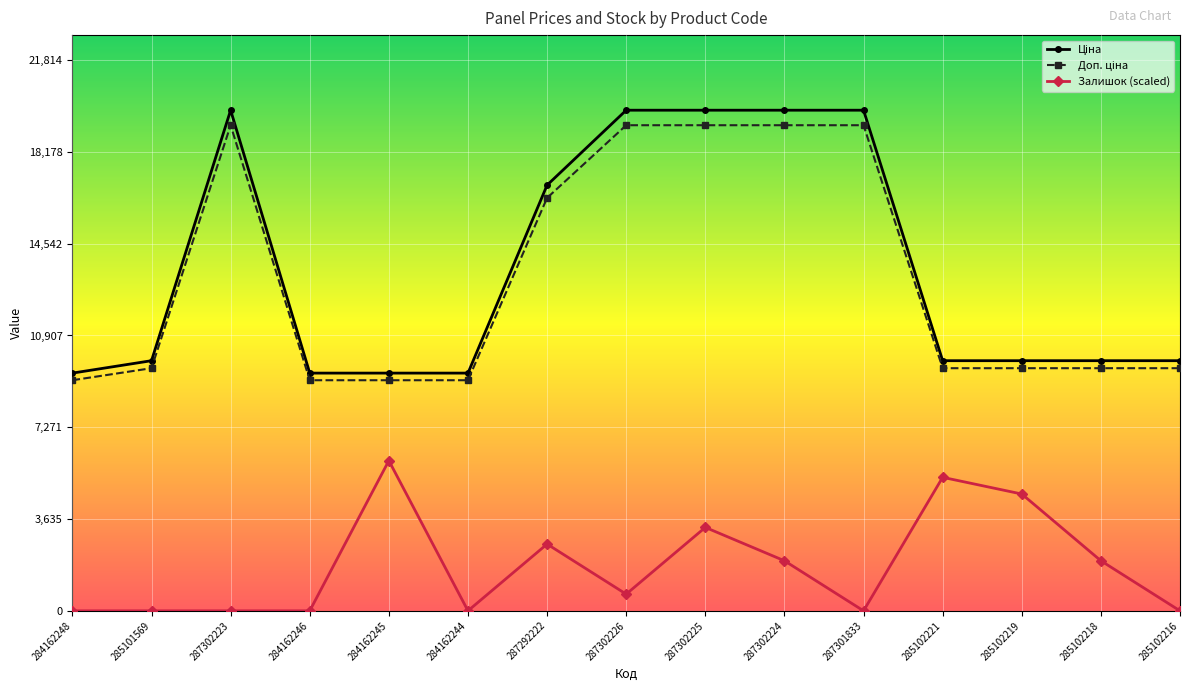

What is the maximum value shown in the chart?

19831.1